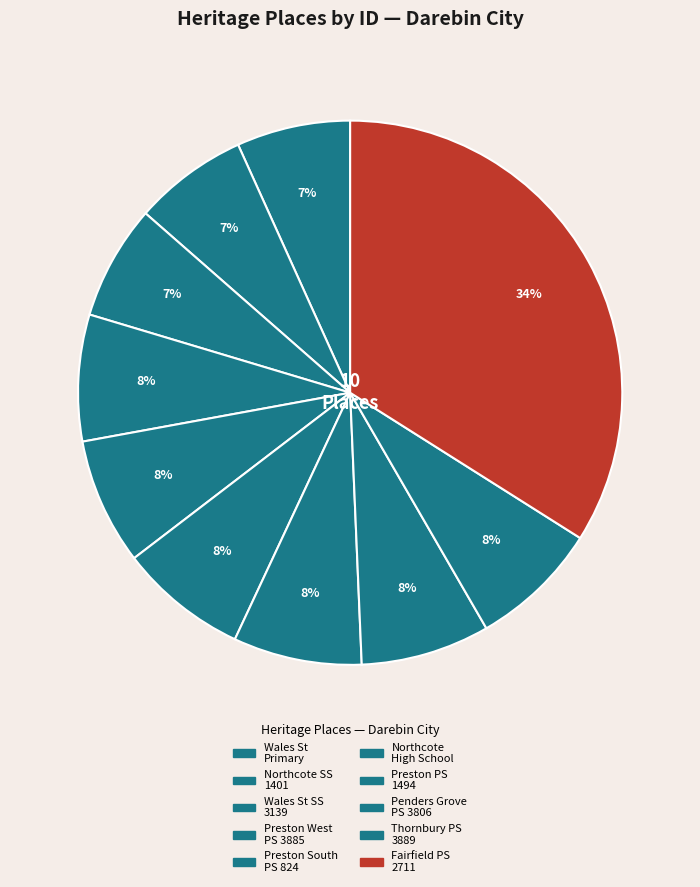

How many slices are in this pie chart?

10